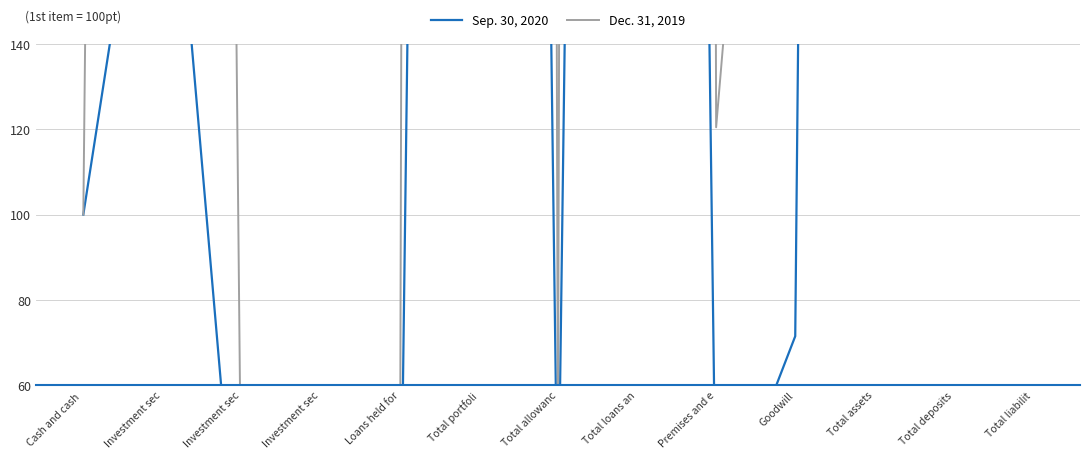

What is the maximum value for Dec. 31, 2019?

9759.2